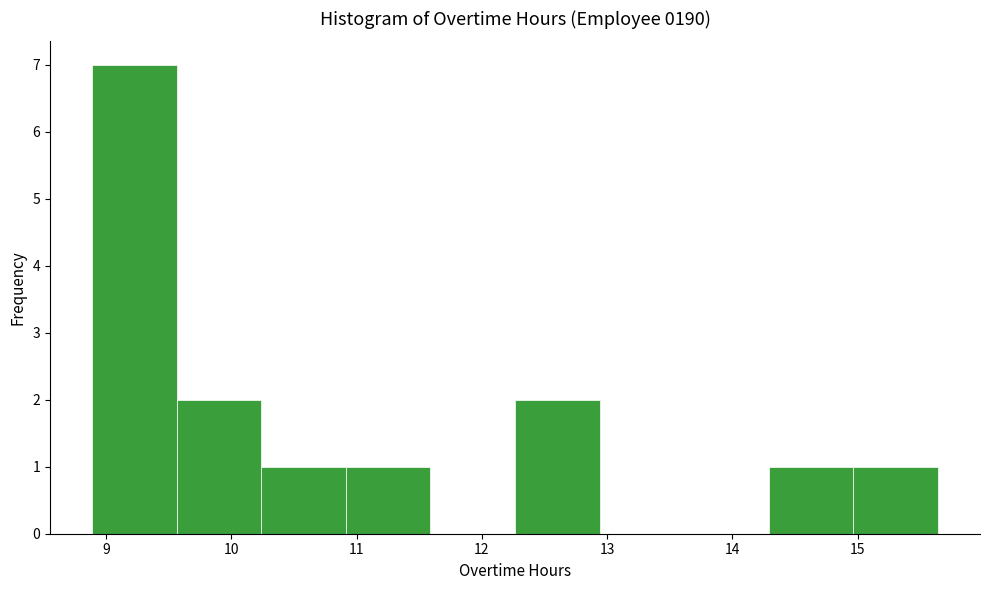

Reading left to right, list every bar in this chart as the range it spans on the x-axis followed by its height. Neither the bar edges nor the heights are printed on the chart, so give them approximately, as read against the axes.

8.9 to 9.6: 7
9.6 to 10.2: 2
10.2 to 10.9: 1
10.9 to 11.6: 1
11.6 to 12.3: 0
12.3 to 12.9: 2
12.9 to 13.6: 0
13.6 to 14.3: 0
14.3 to 15.0: 1
15.0 to 15.6: 1